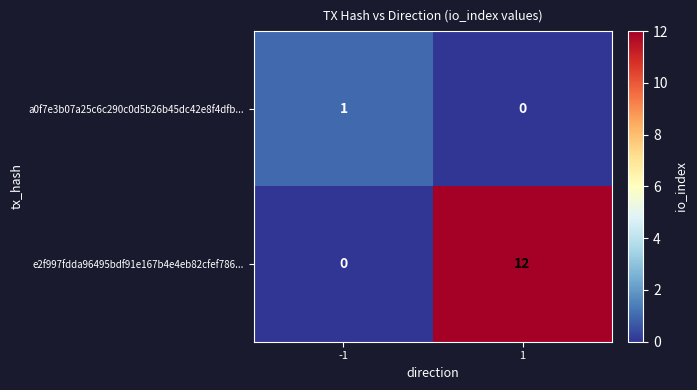

Reading left to right, list all the values displayed in this chart.

a0f7e3b07a25c6c290c0d5b26b45dc42e8f4dfb...: -1=1	1=0
e2f997fdda96495bdf91e167b4e4eb82cfef786...: -1=0	1=12